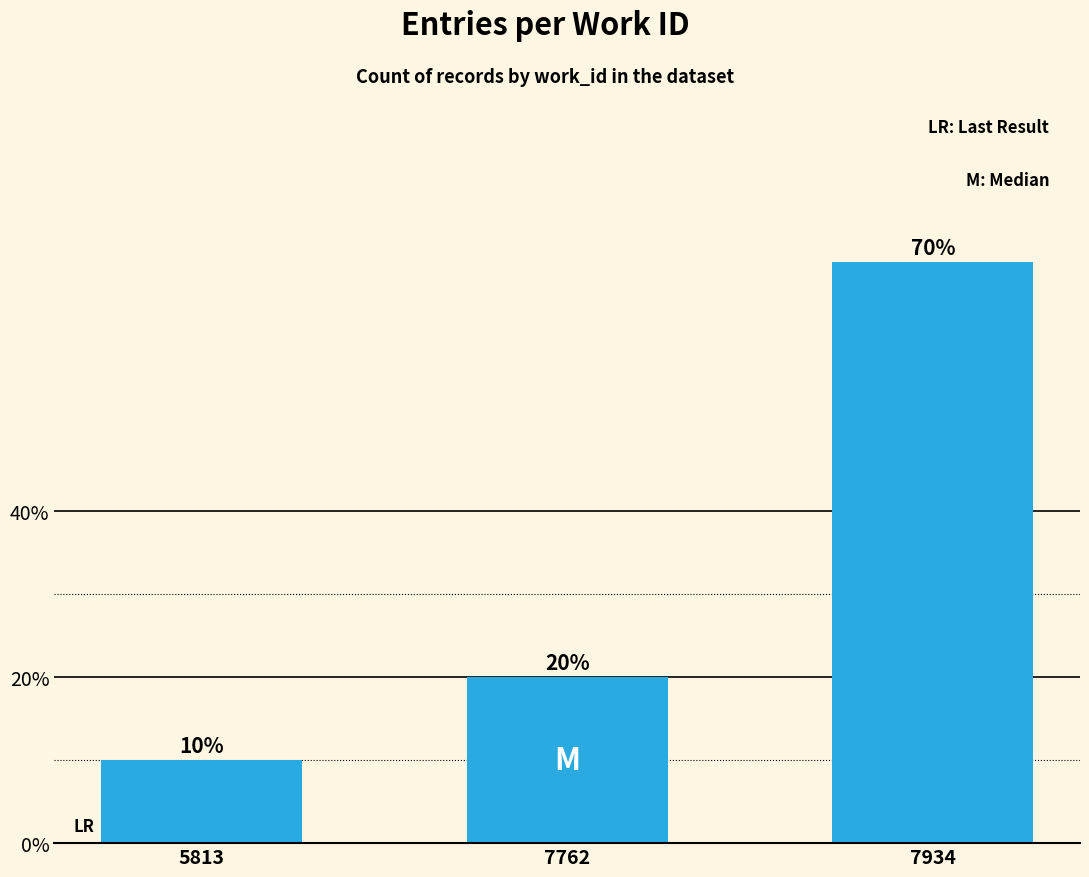

Are the bars horizontal?

No